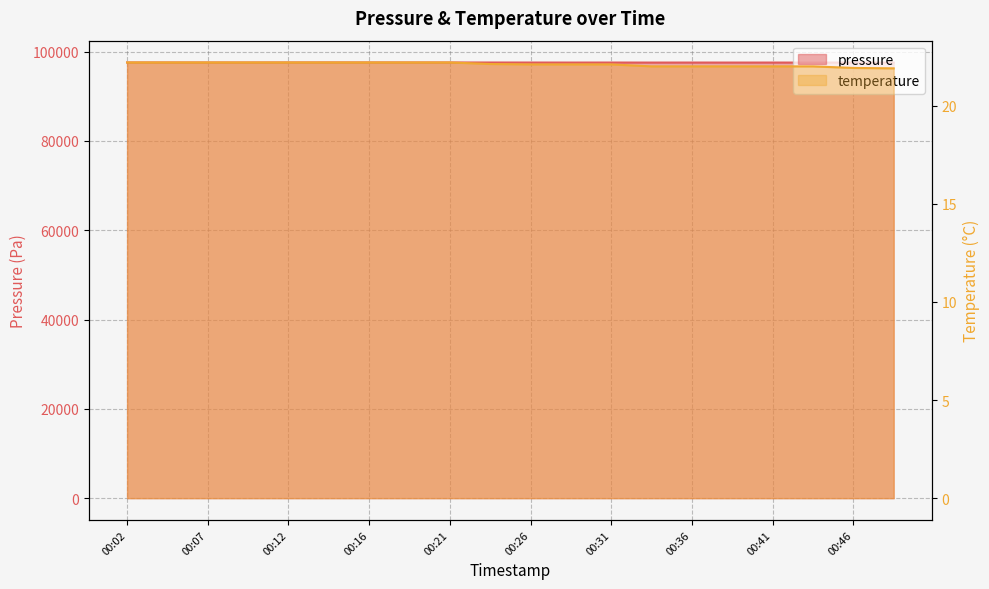

At which category does the chart reach its minimum across all series?

00:49